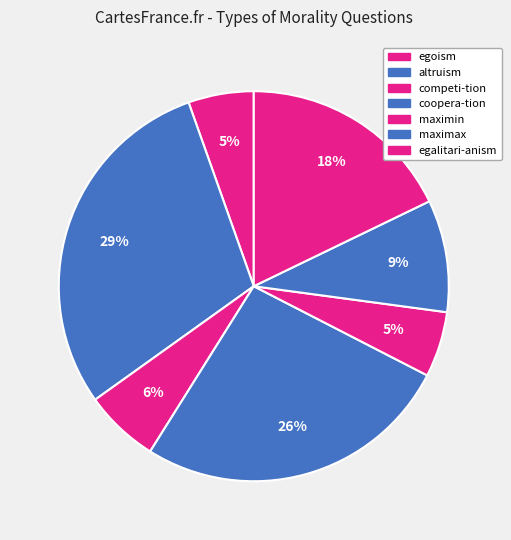

How much of the chart is everything except egoism?

94.6%